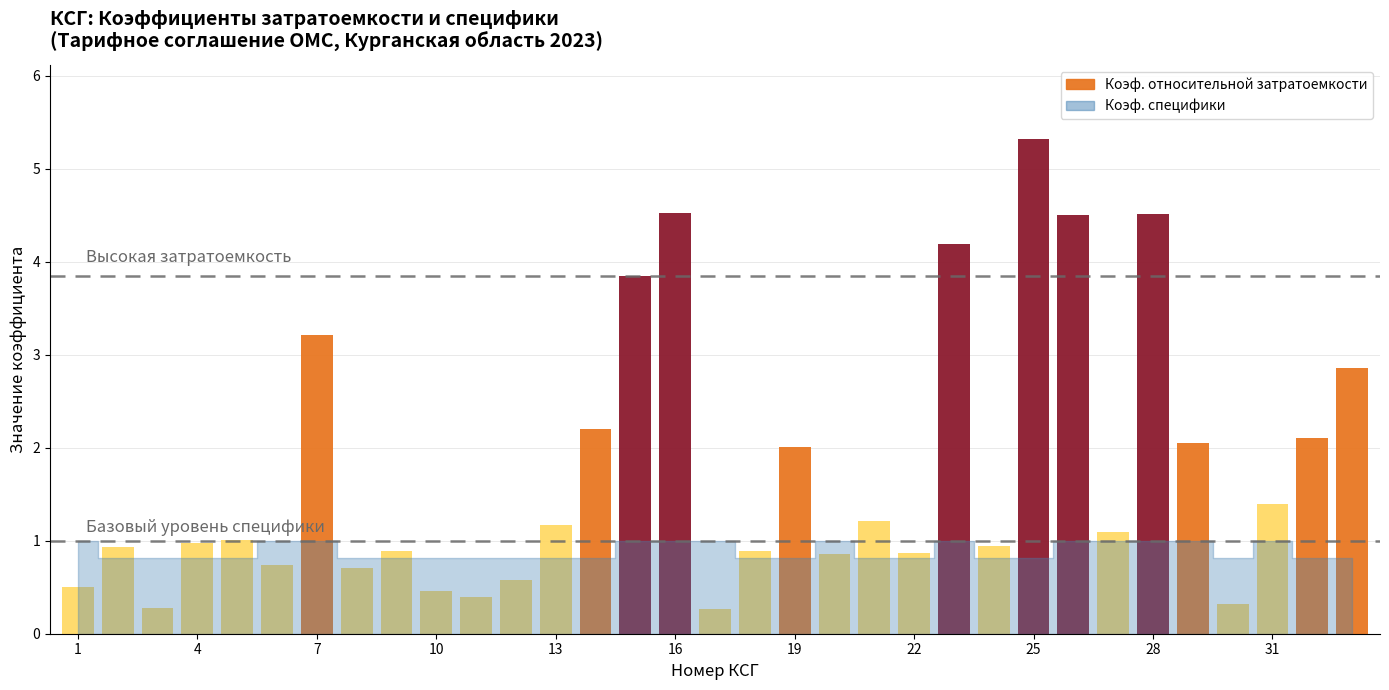

Which category has the highest value across all series?

25